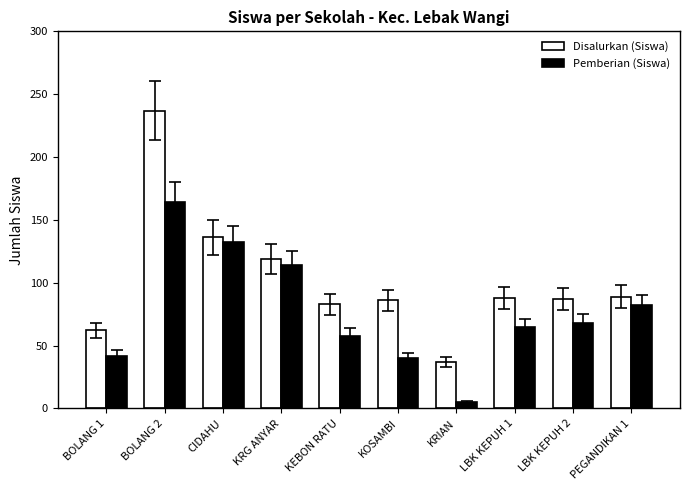

What is the sum of all Disalurkan (Siswa) values?

1024